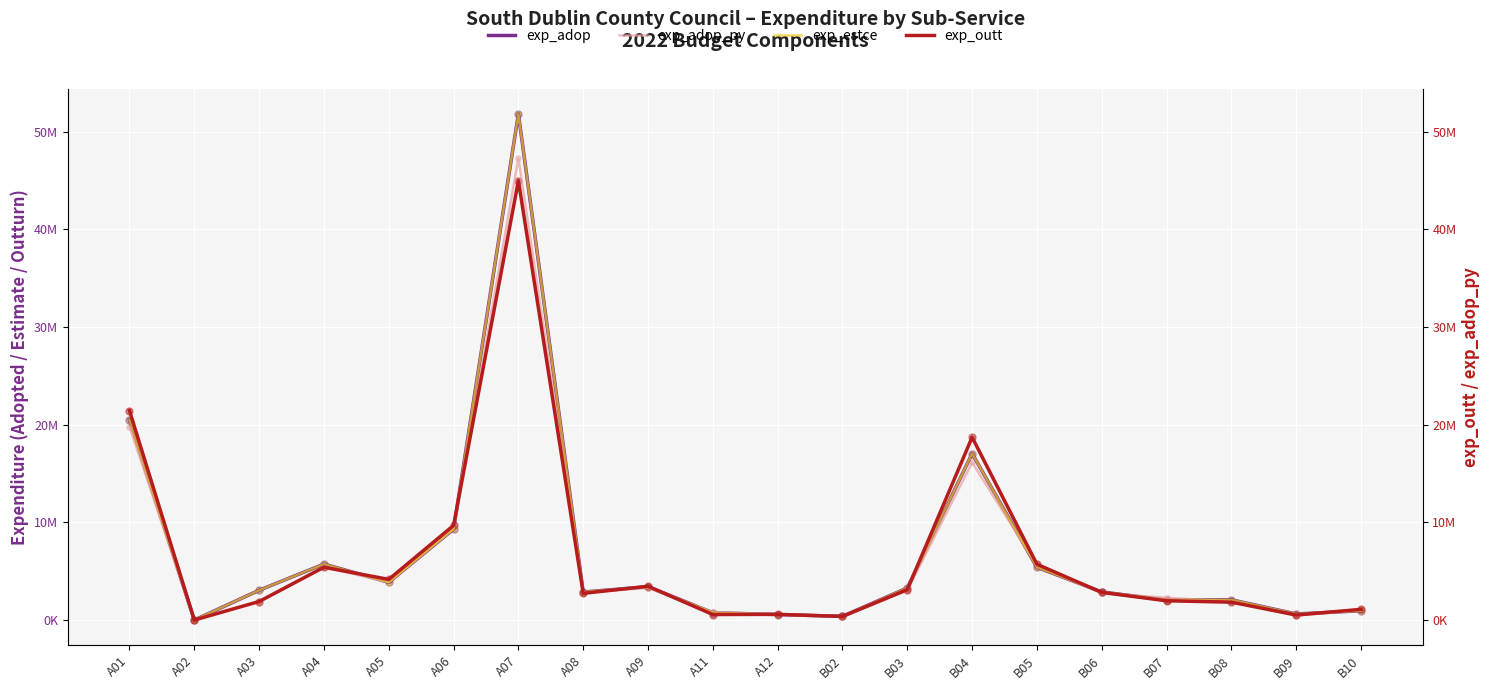

Is the value of exp_adop_py at B06 greater than the value of exp_estce at B08?

Yes